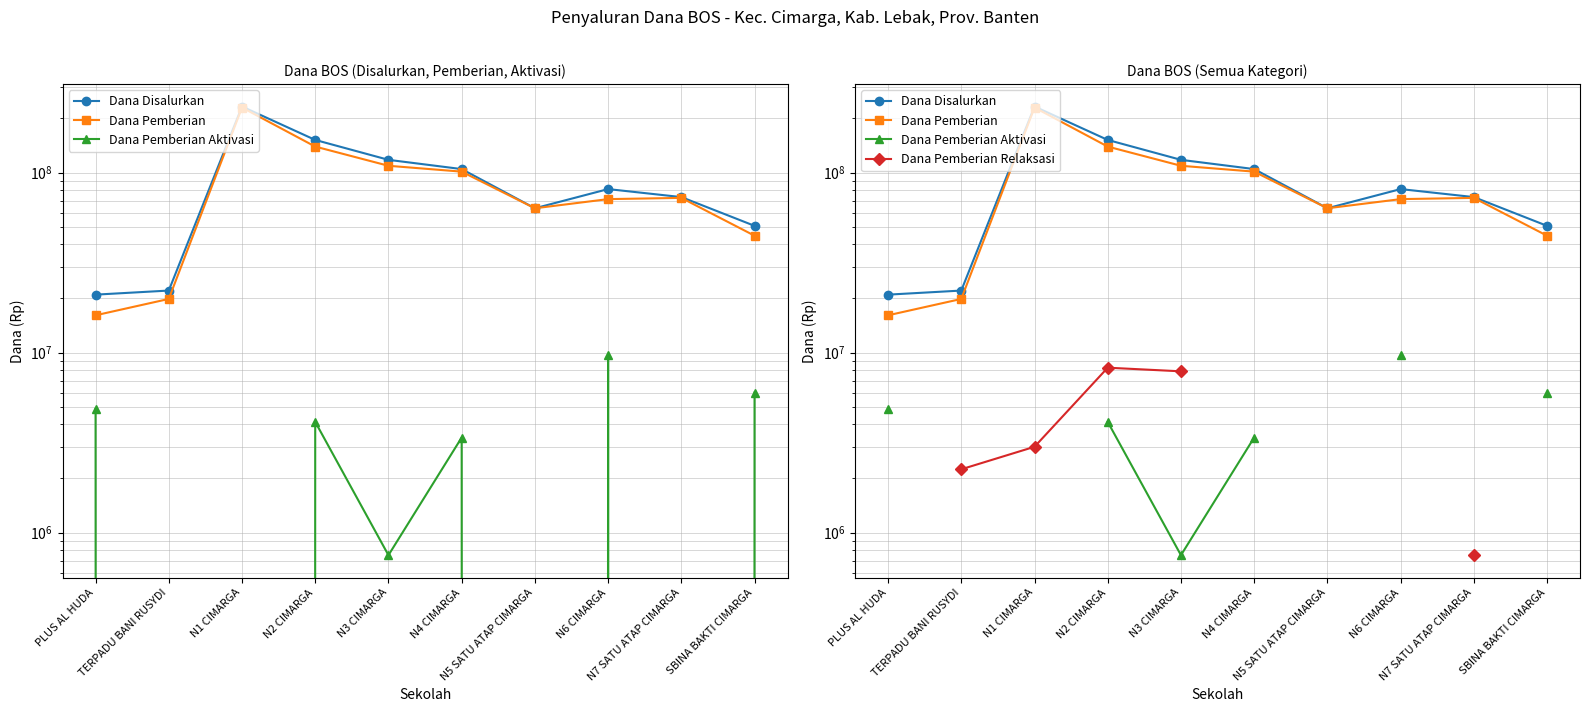

Which series has the largest total across all categories?

Dana Disalurkan